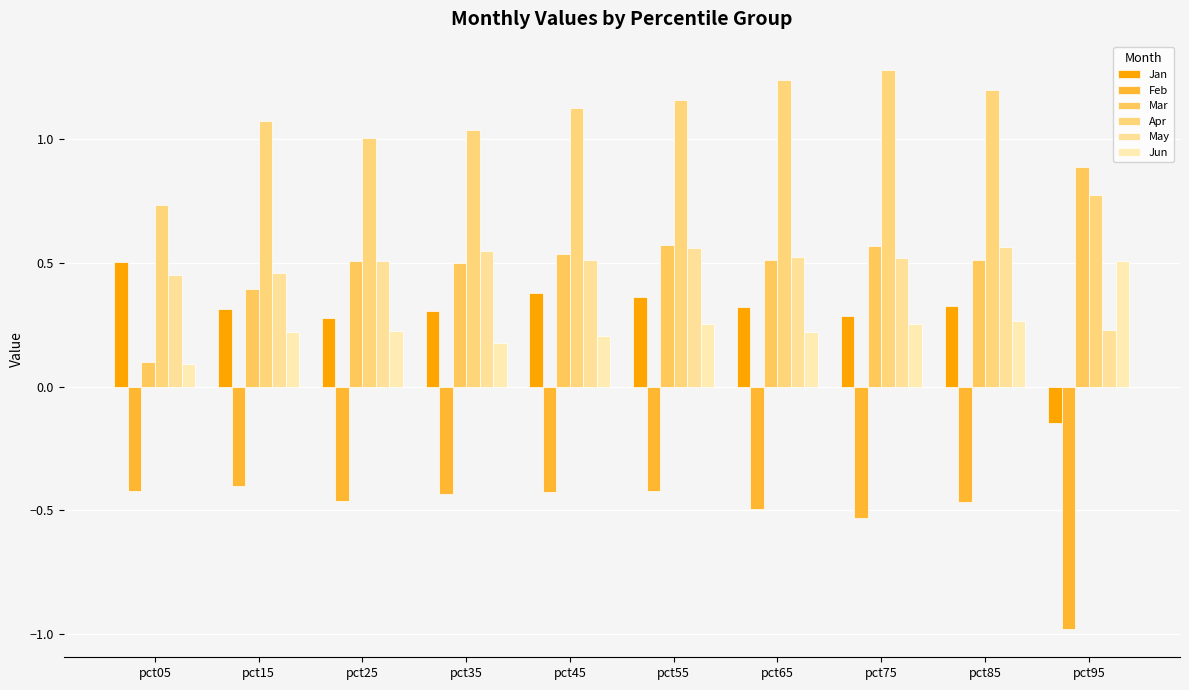

How many categories are shown in the chart?

10